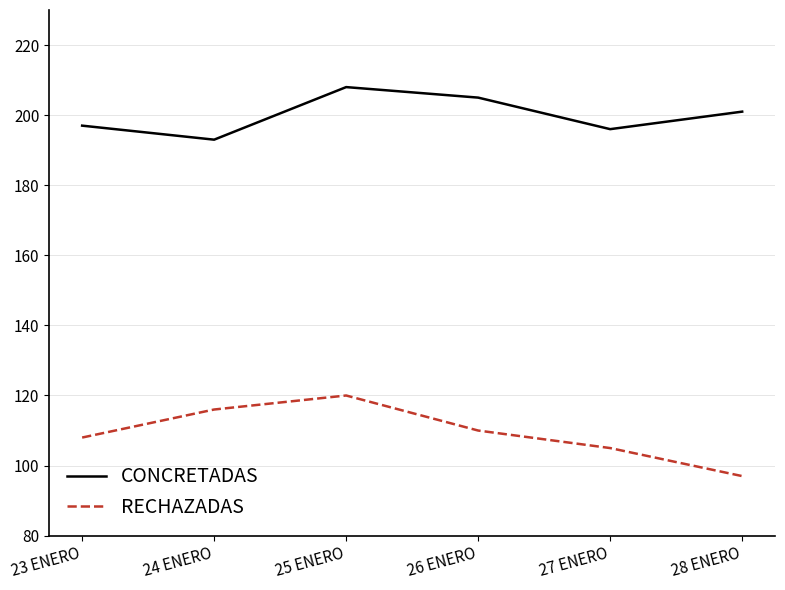

What value does the CONCRETADAS series have at 25 ENERO?

208